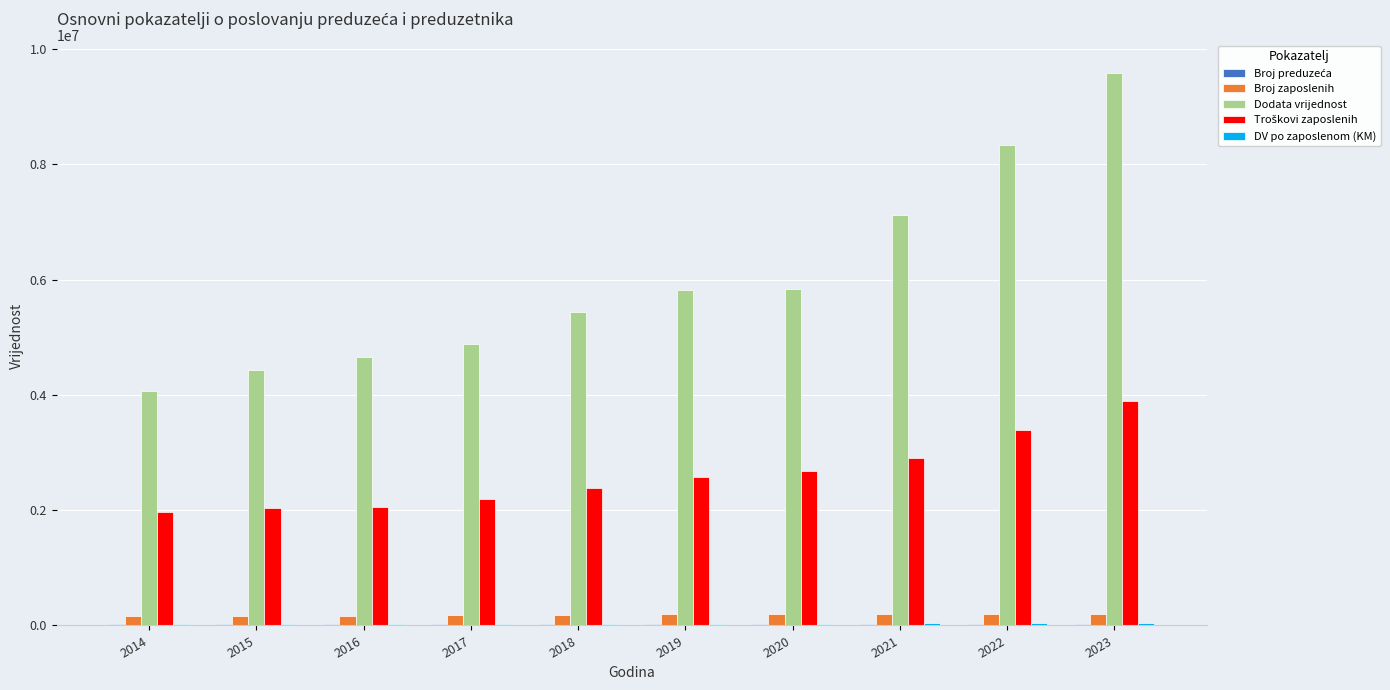

What is the greatest value displayed?

9581105